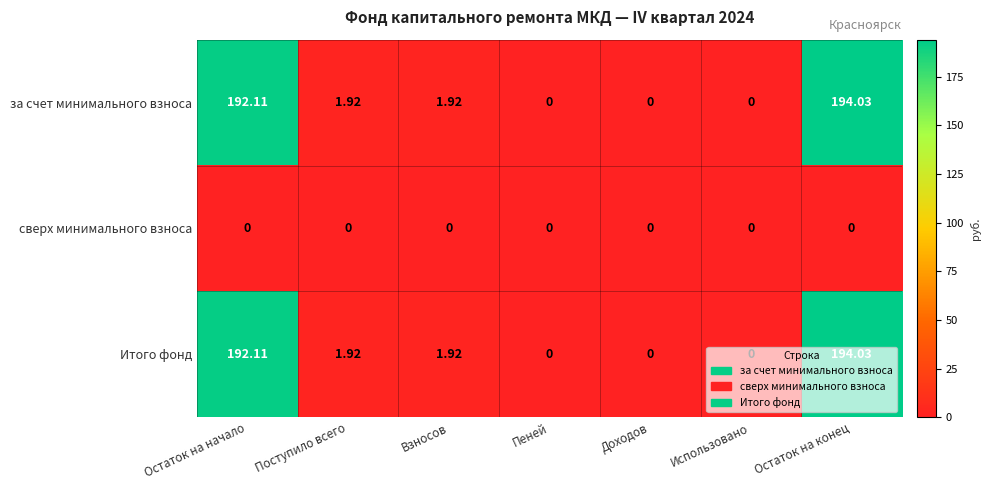

Is the value of сверх минимального взноса at Пеней greater than the value of за счет минимального взноса at Поступило всего?

No